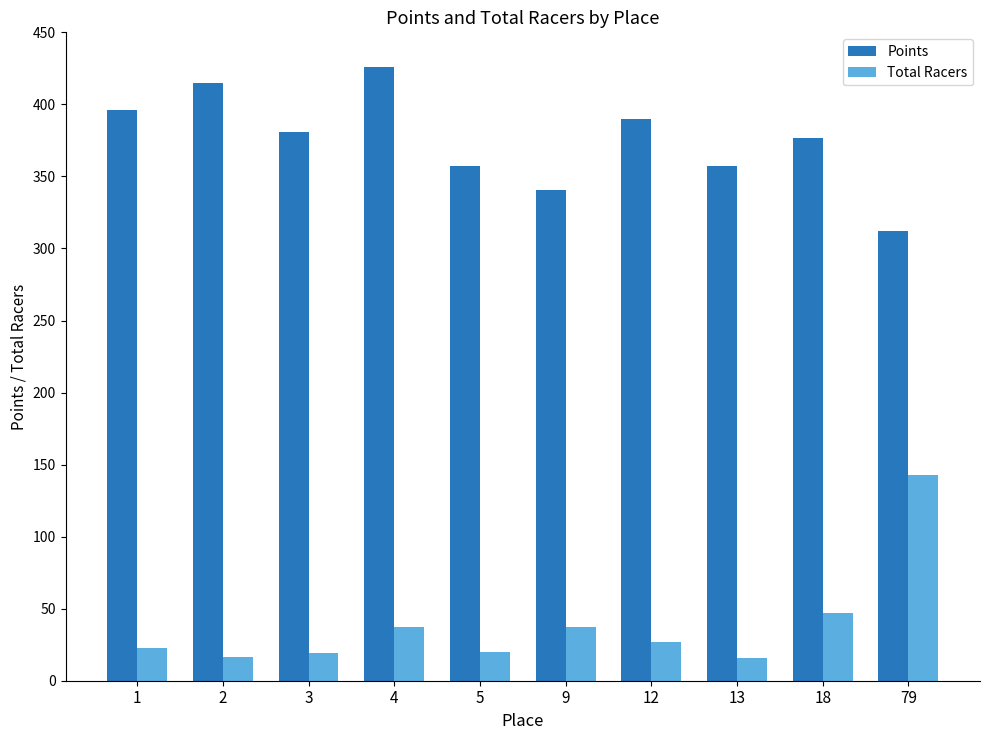

Is it true that Points equals 357.2 at 5?

True